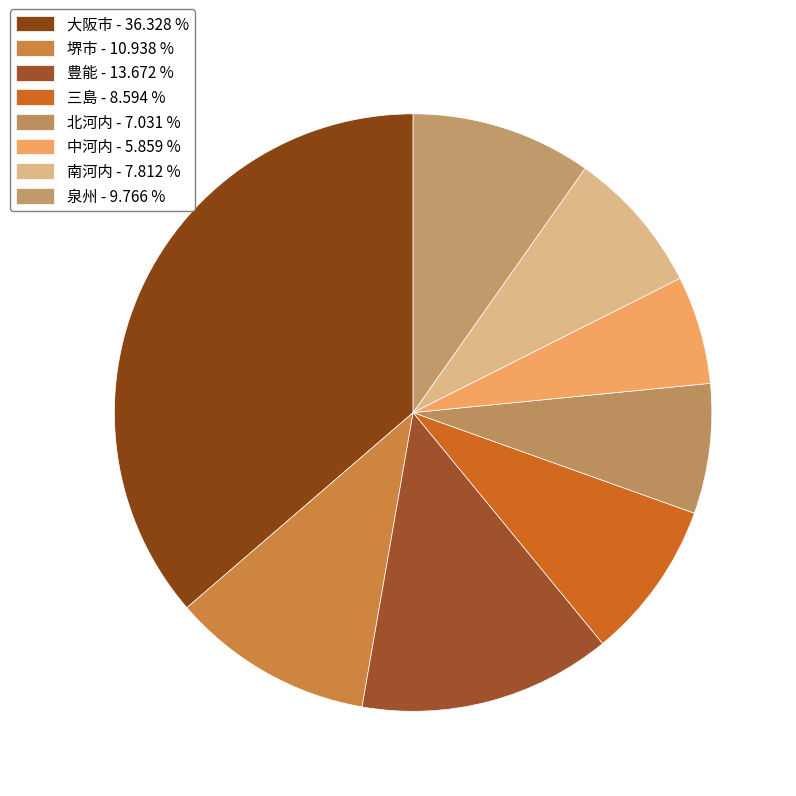

The 北河内 slice represents 7% of the pie. True or false?

True